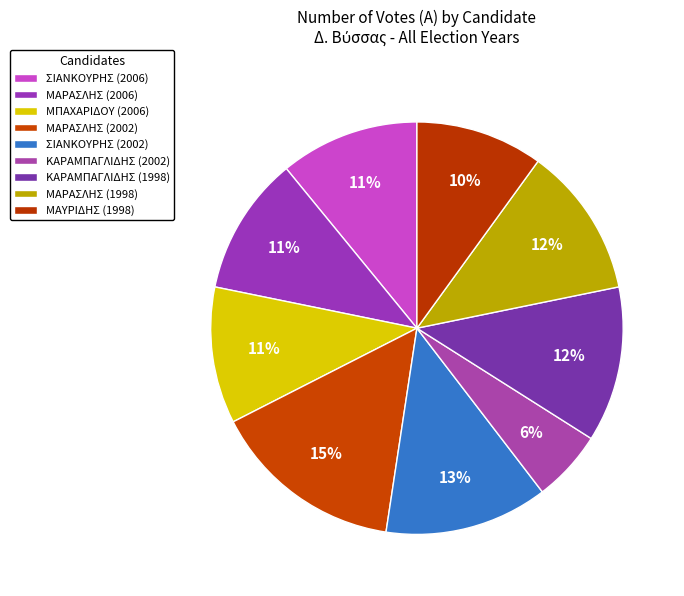

What is the smallest slice in the pie chart?

ΚΑΡΑΜΠΑΓΛΙΔΗΣ (2002)